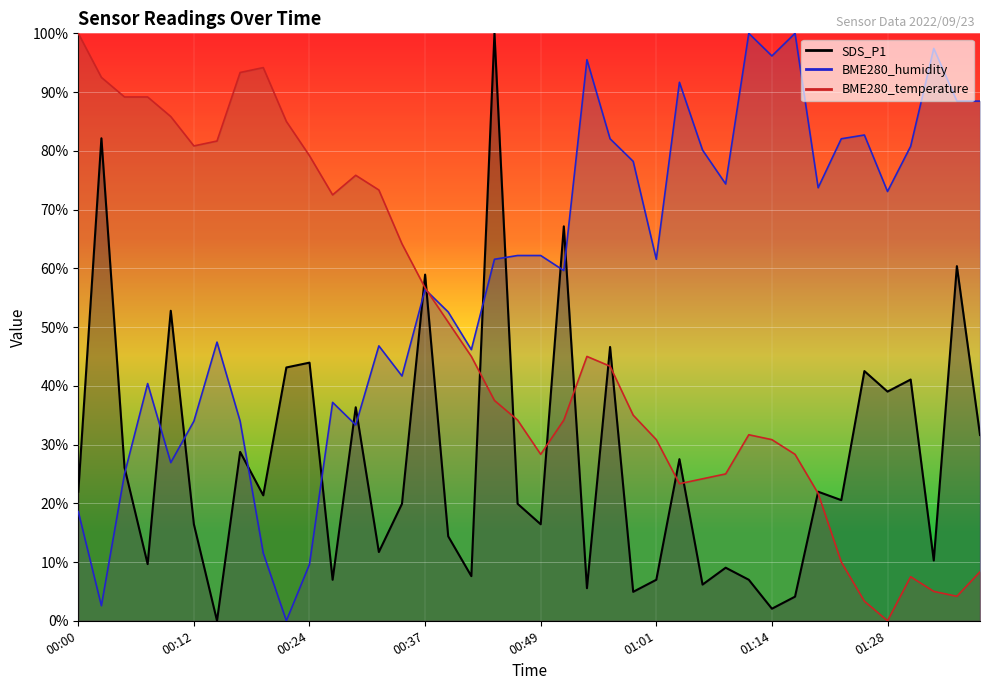

What are all the series names shown in the legend?

SDS_P1, BME280_humidity, BME280_temperature